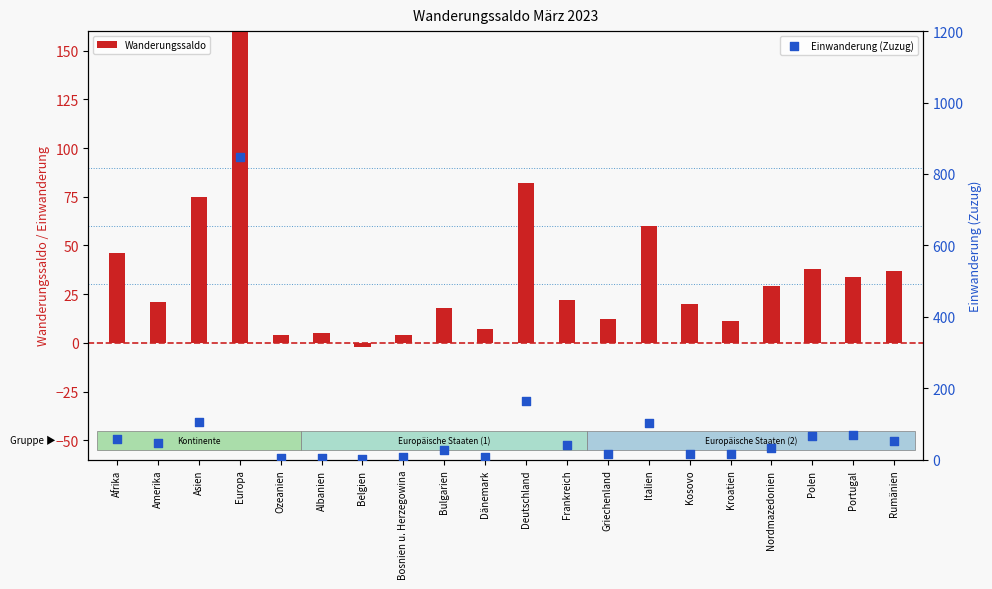

Which series contains the lowest Y value?

Wanderungssaldo